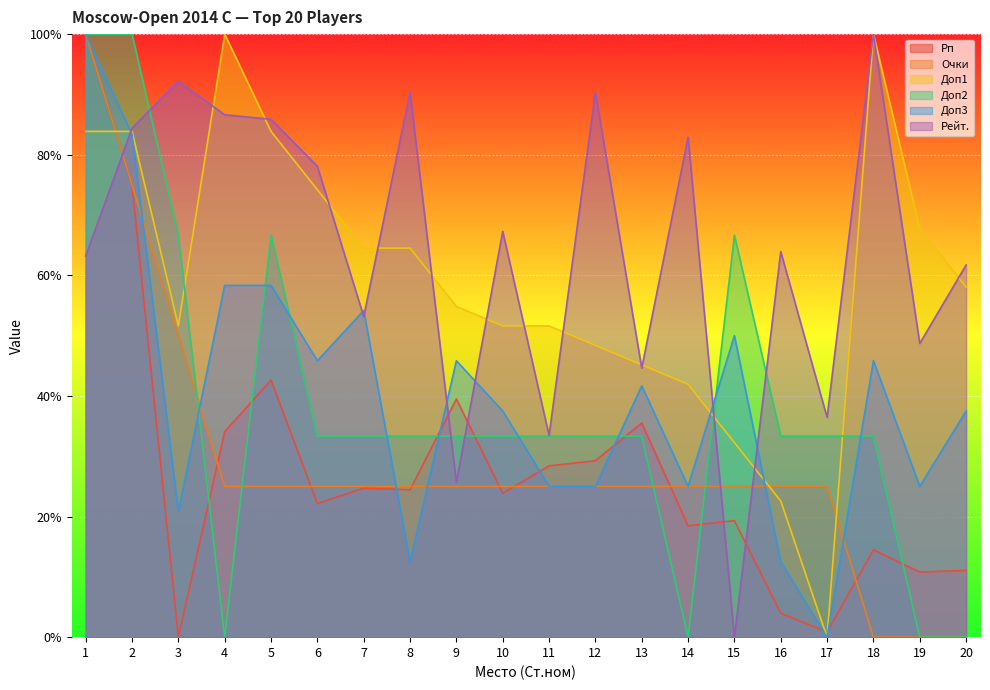

Is the value of Доп3 at 15 greater than the value of Рейт. at 8?

No